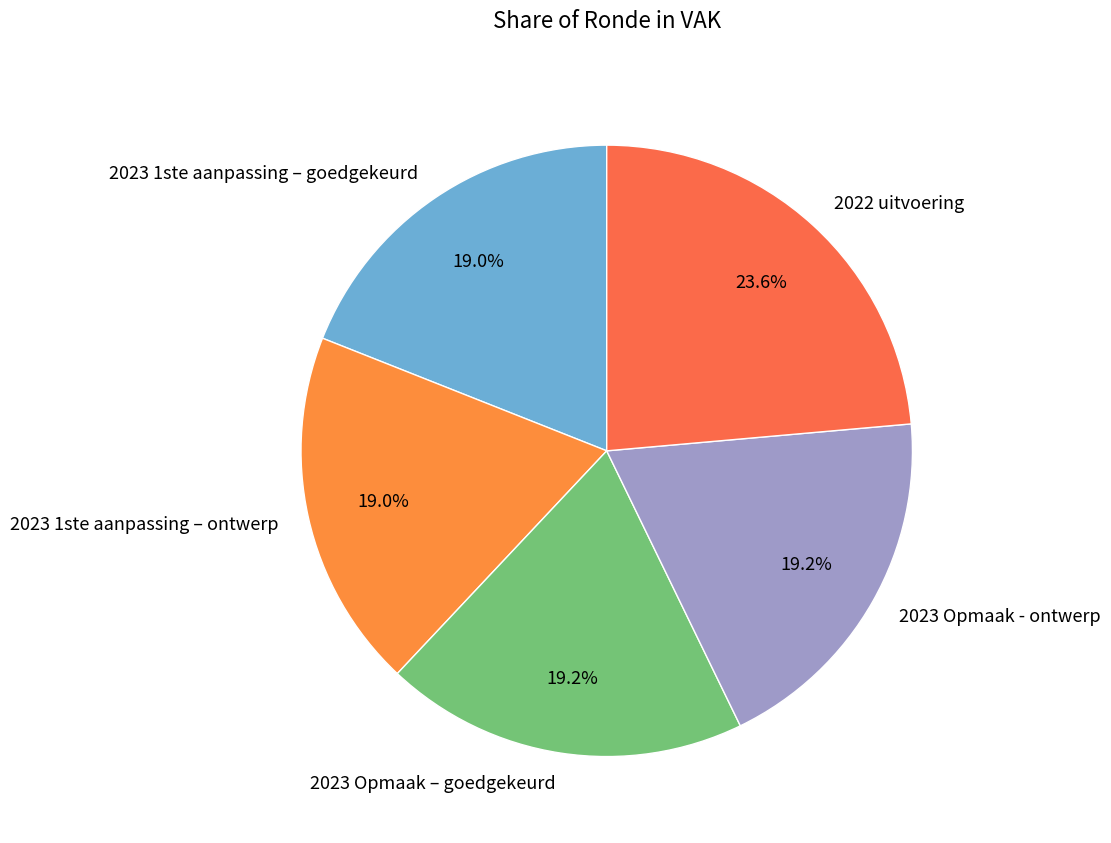

True or false: 2023 1ste aanpassing – ontwerp accounts for 9% of the total.

False